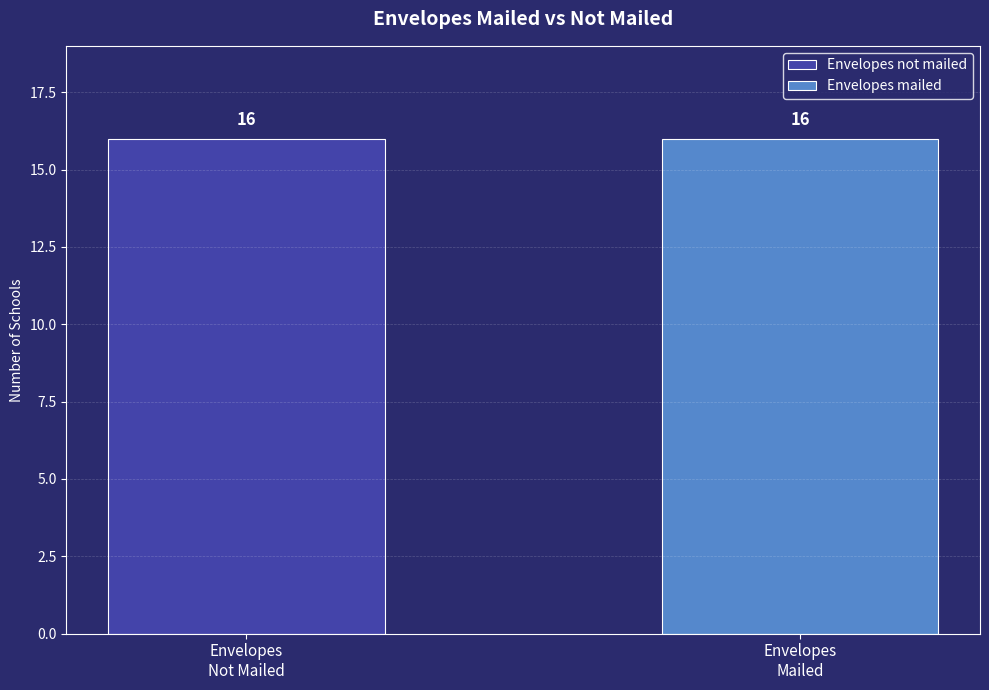

Does the chart contain any negative values?

No